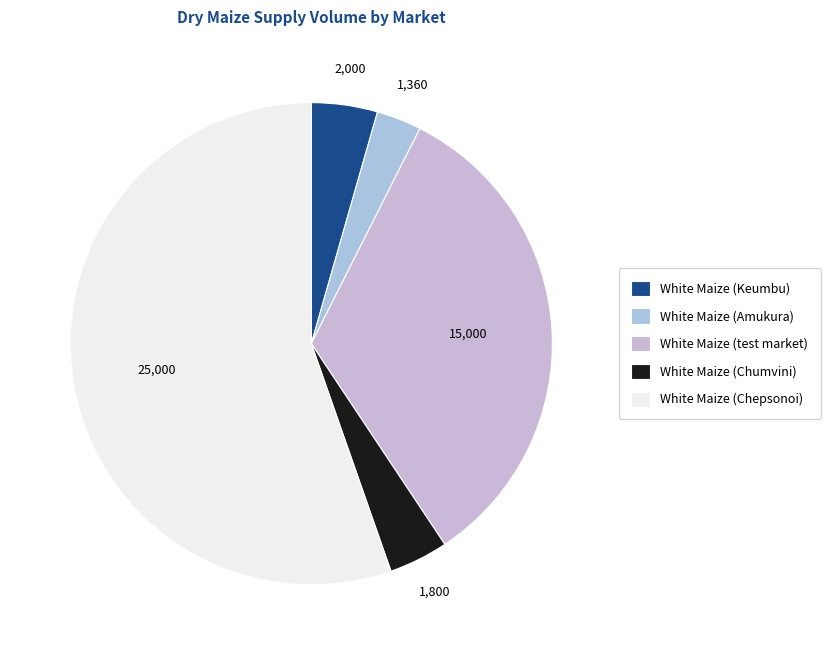

How many slices are in this pie chart?

5